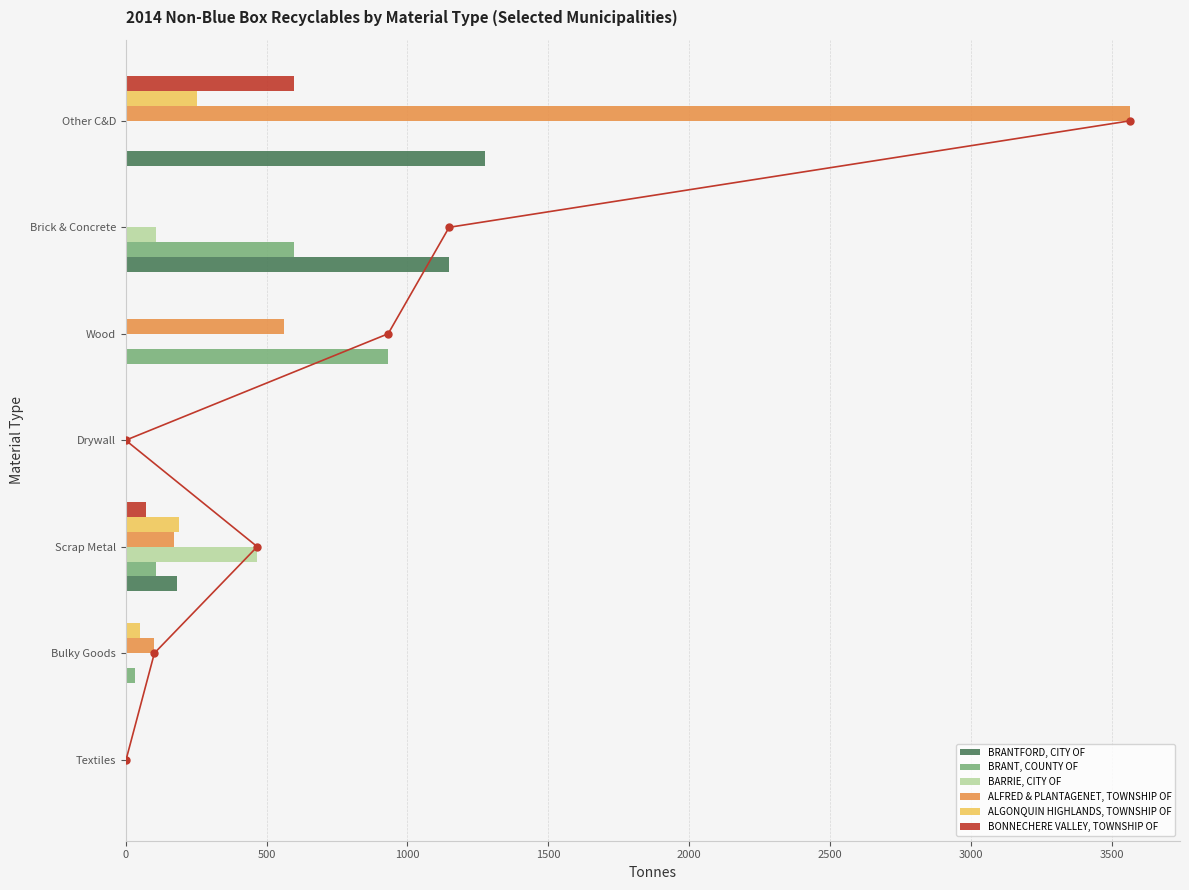

At which label does BRANTFORD, CITY OF reach its peak?

Other C&D